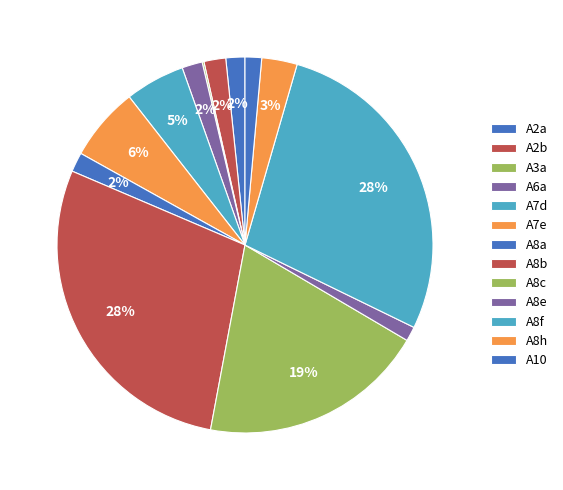

How many segments does this pie chart have?

13